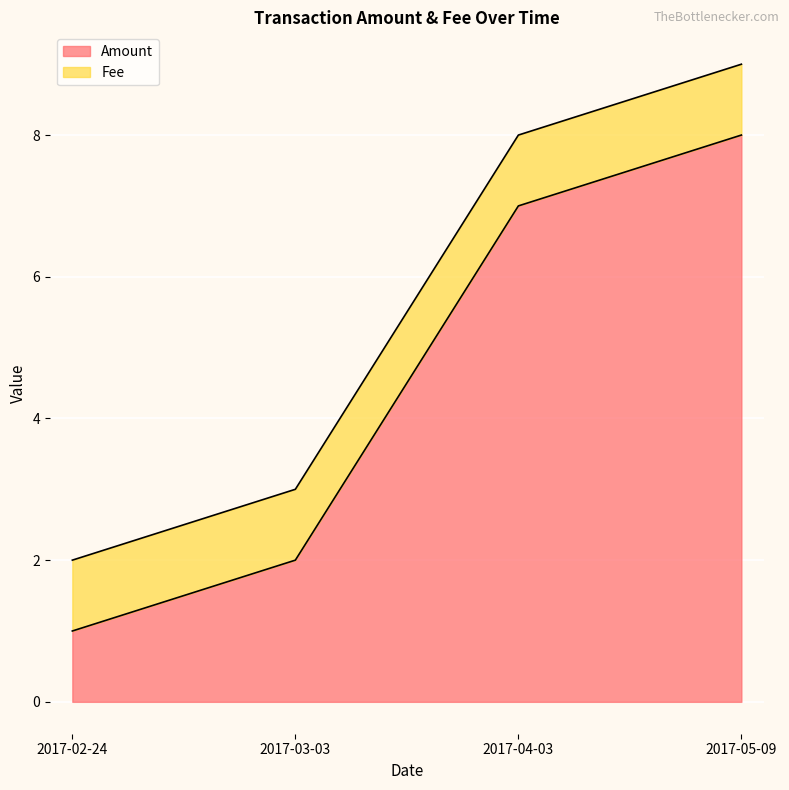

How many lines are shown in the chart?

2